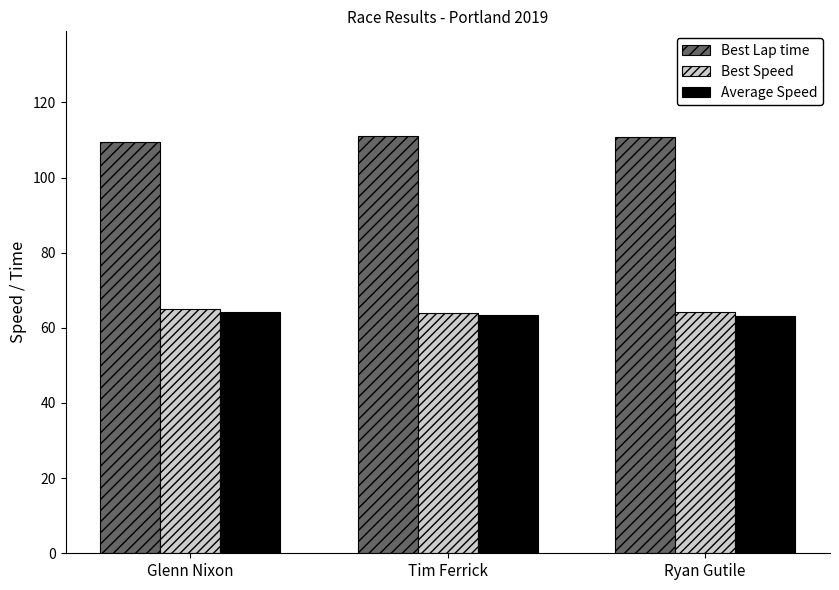

The Best Speed series shows 65.1 at Glenn Nixon. True or false?

True